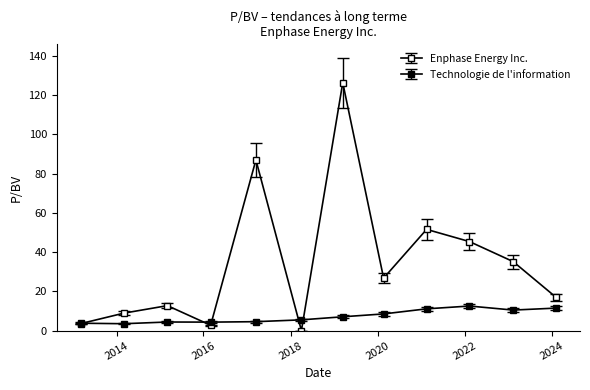

Which category has the highest value across all series?

2019-03-15